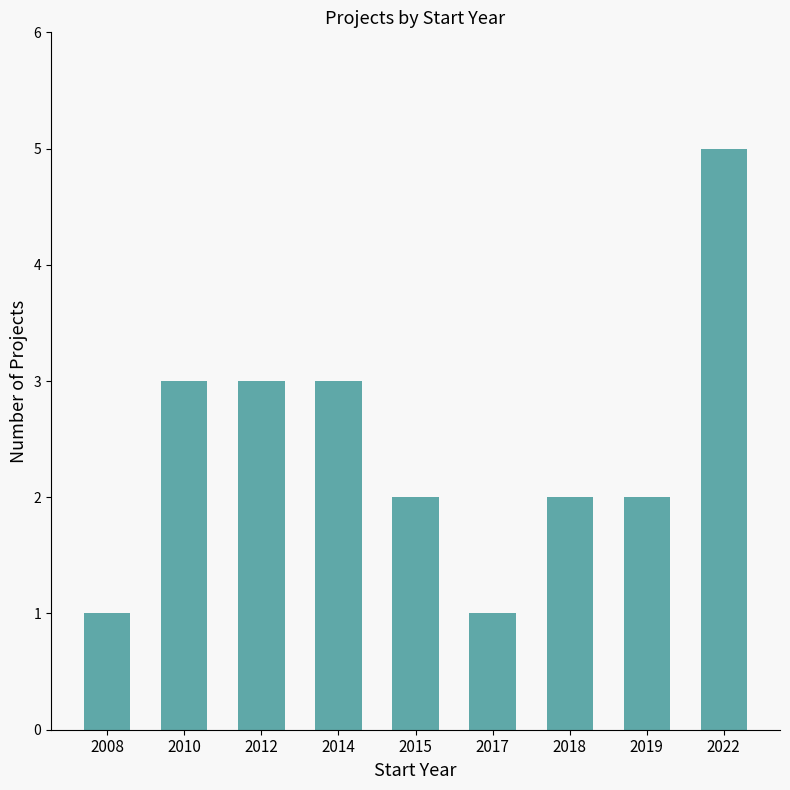

What value does the data have at 2010?

3